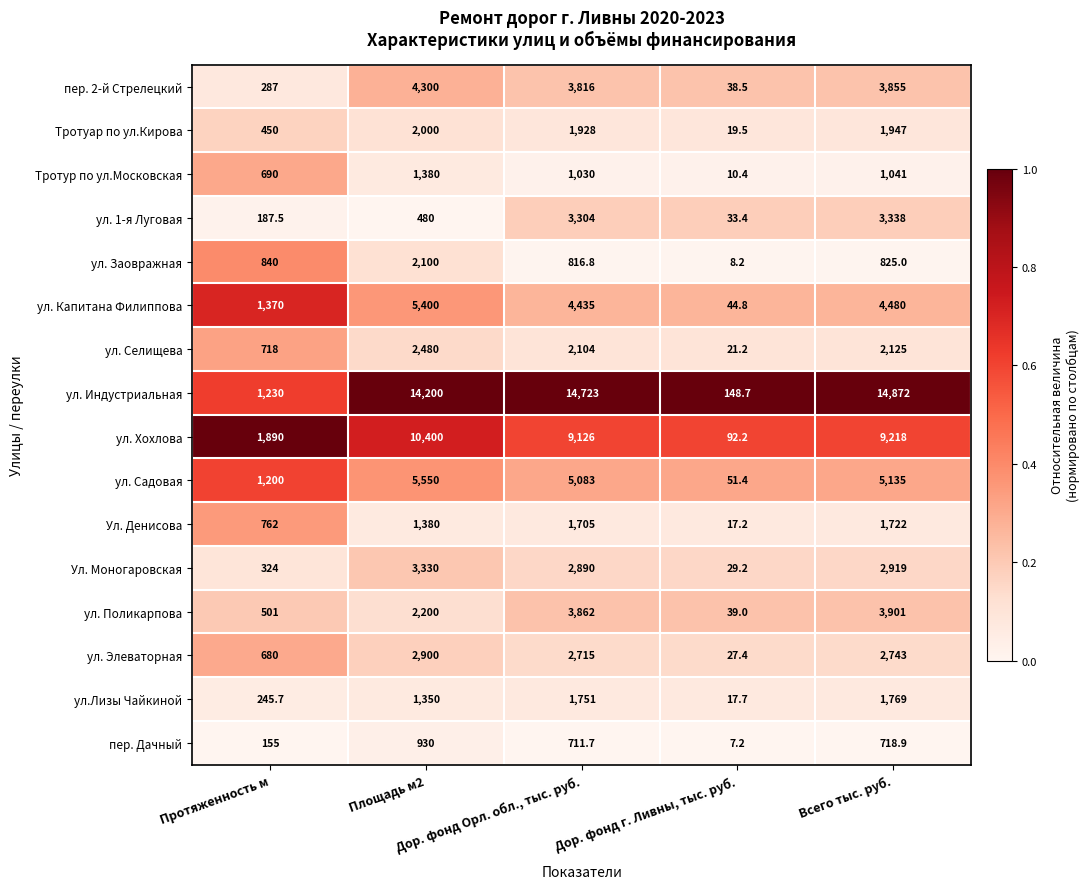

Rank the series by their maximum value, from lowest to highest.

пер. Дачный, Тротур по ул.Московская, Ул. Денисова, ул.Лизы Чайкиной, Тротуар по ул.Кирова, ул. Заовражная, ул. Селищева, ул. Элеваторная, Ул. Моногаровская, ул. 1-я Луговая, ул. Поликарпова, пер. 2-й Стрелецкий, ул. Капитана Филиппова, ул. Садовая, ул. Хохлова, ул. Индустриальная